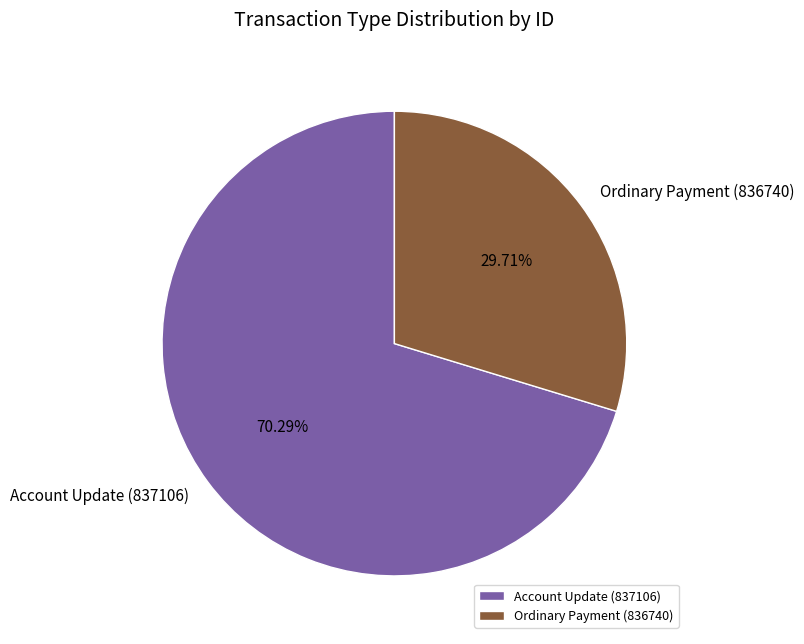

Is it true that Ordinary Payment (836740) is 41% of the pie?

False